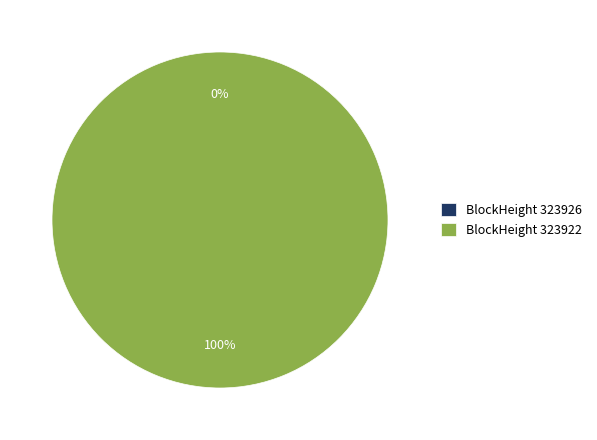

True or false: 323922 accounts for 100% of the total.

True